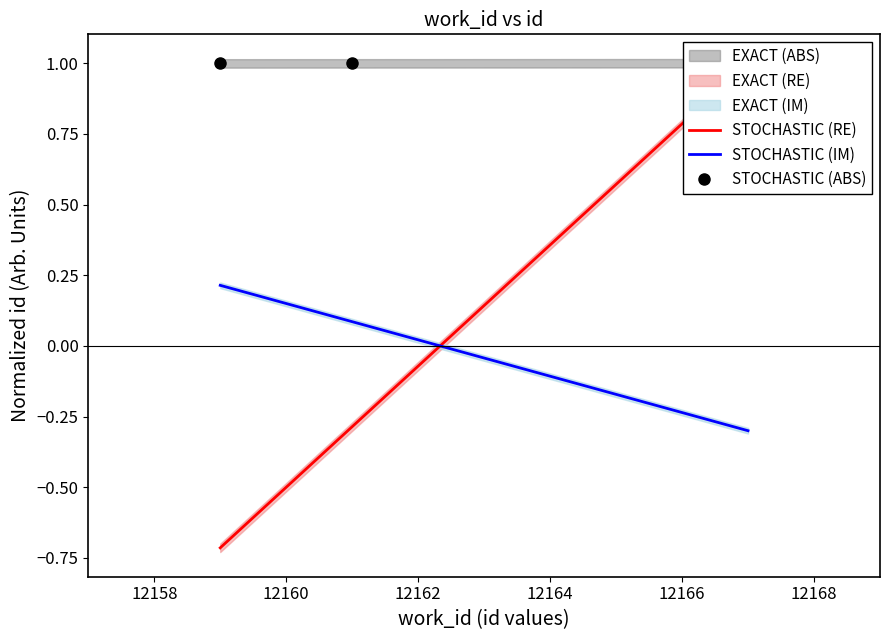

Reading right to left, what are all the values shown in this chart?

STOCHASTIC (RE): 1.0	-0.3	-0.7
STOCHASTIC (IM): -0.3	0.1	0.2
STOCHASTIC (ABS): 1.0	1.0	1.0